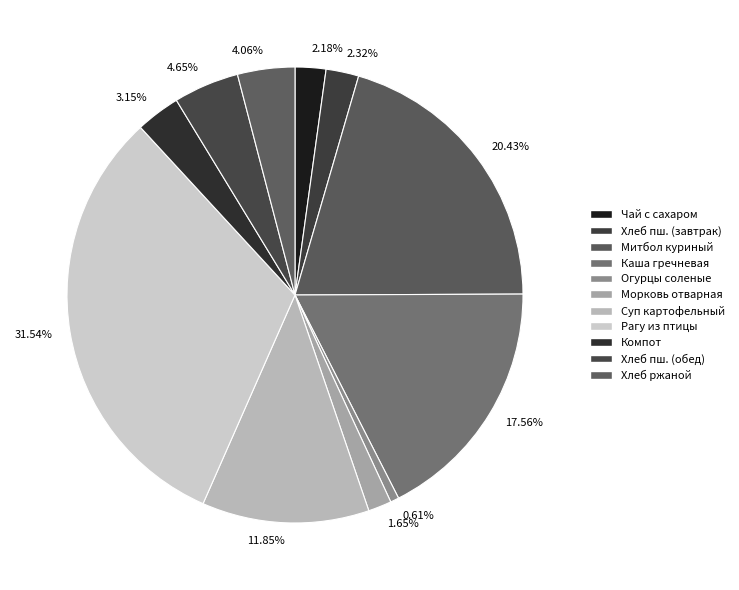

Which slice is the largest?

Рагу из птицы